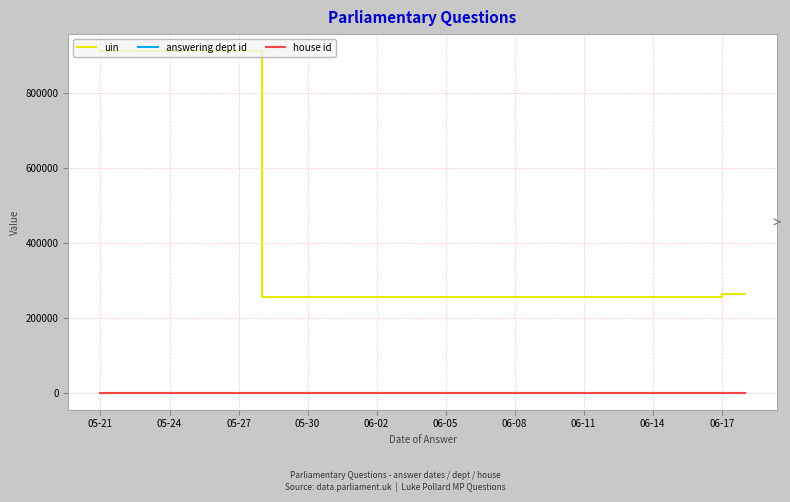

Which series has the widest spread of values?

uin